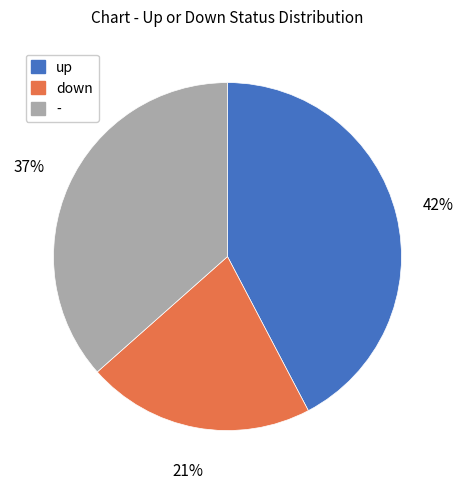

Is it true that - is 37% of the pie?

True